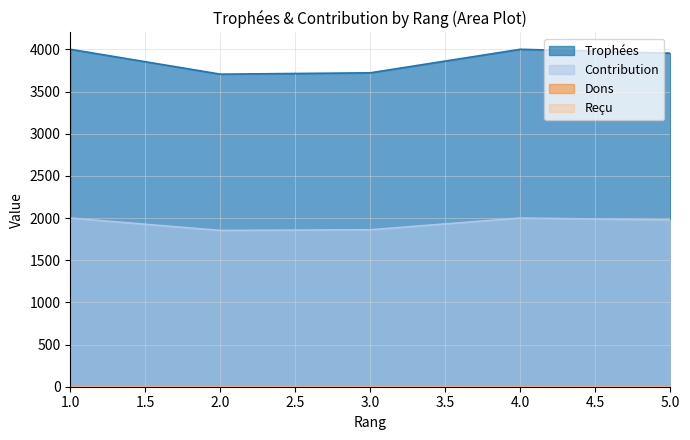

Does the chart display data point markers on the line(s)?

No